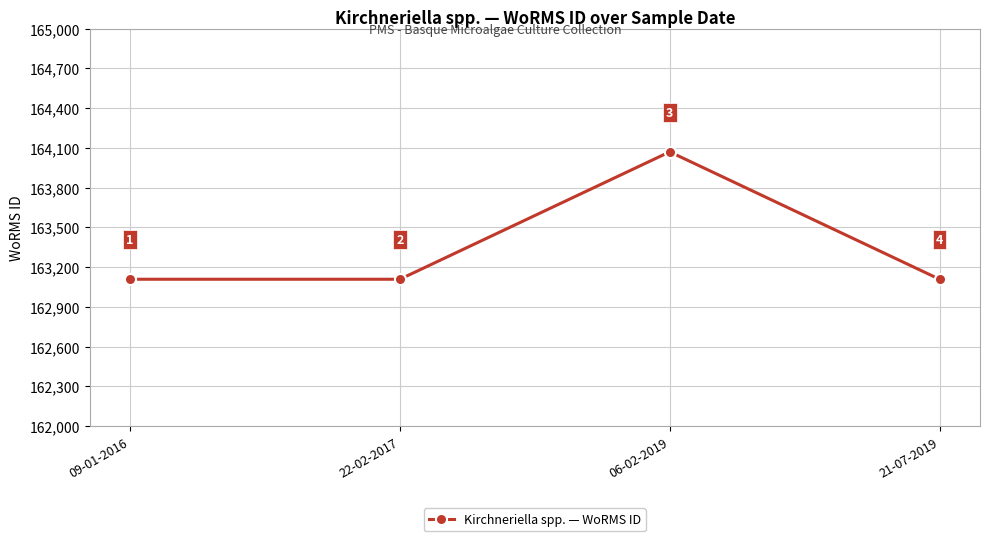

Count the values in the range 163108 to 164070.

4